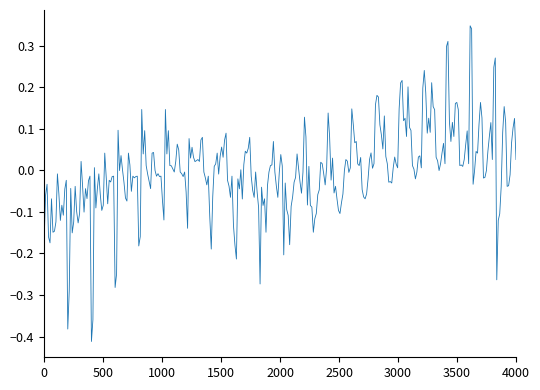

What is the difference between the maximum and minimum values?

0.8